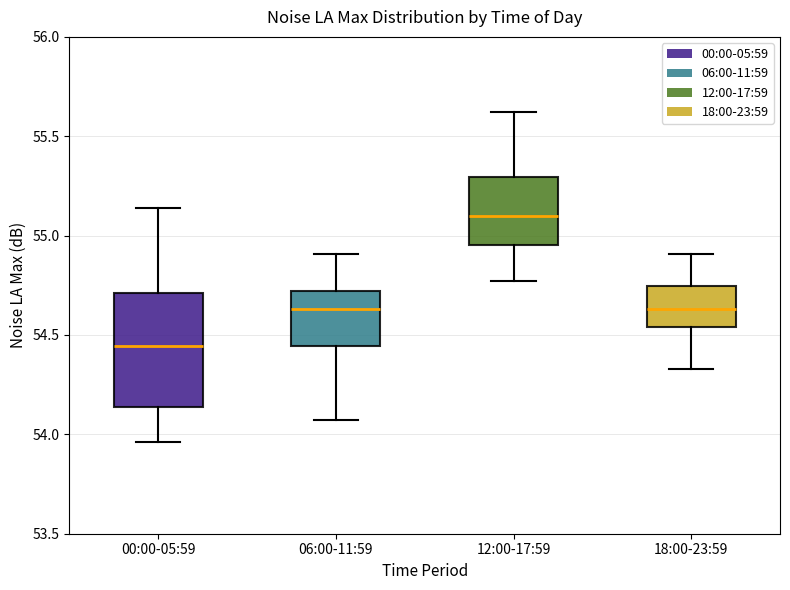

Reading left to right, read every box against the y-axis: the position of its median line, the range the box covers, and the ends of its whiskers. The values are not printed on the chart, so give them approximately, as read against the axis.

00:00-05:59: median 54.45, box 54.15 to 54.70, whiskers 53.95 to 55.15
06:00-11:59: median 54.65, box 54.45 to 54.70, whiskers 54.05 to 54.90
12:00-17:59: median 55.10, box 54.95 to 55.30, whiskers 54.75 to 55.60
18:00-23:59: median 54.65, box 54.55 to 54.75, whiskers 54.35 to 54.90